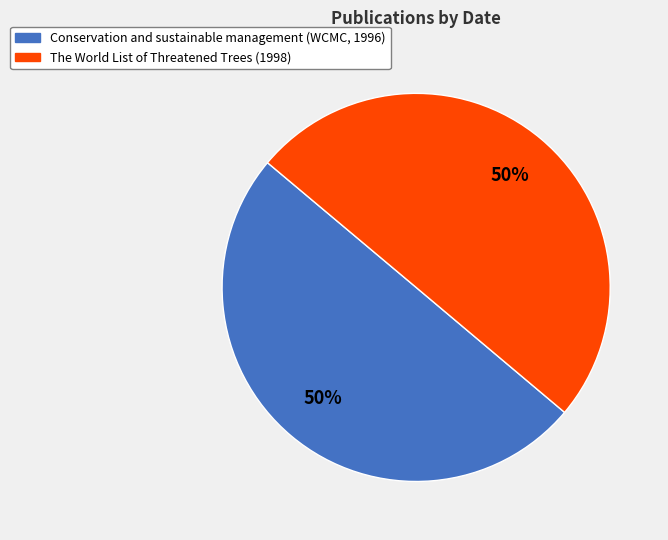

To the nearest percent, what is the average slice percentage?

50%